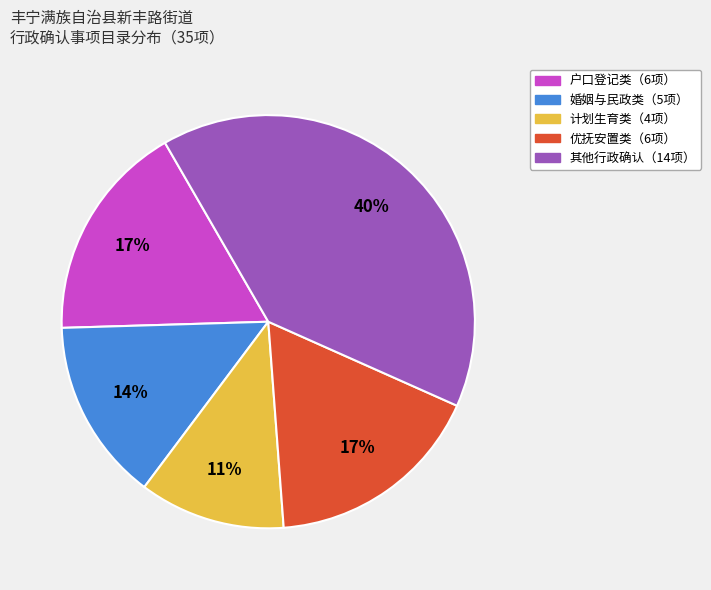

Is there any slice that represents more than half of the pie?

No